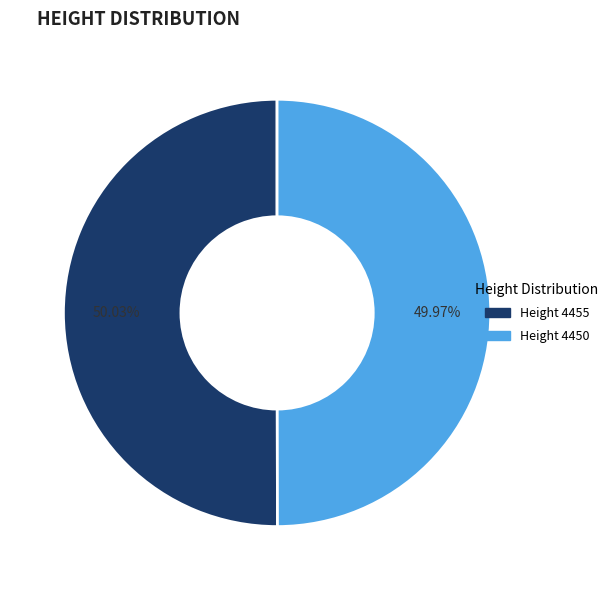

How many segments does this pie chart have?

2